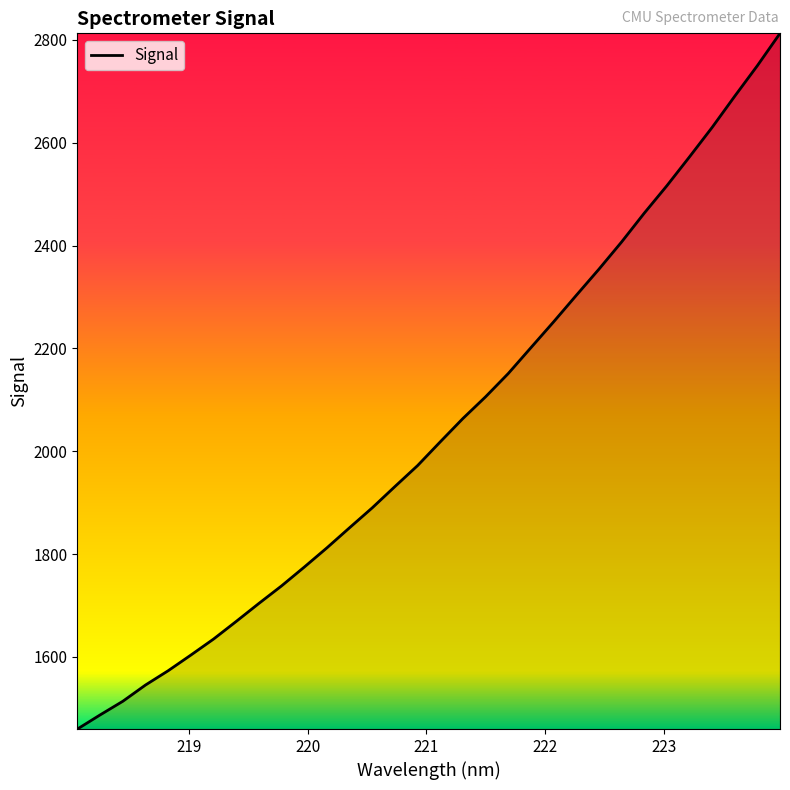

How many lines are shown in the chart?

1